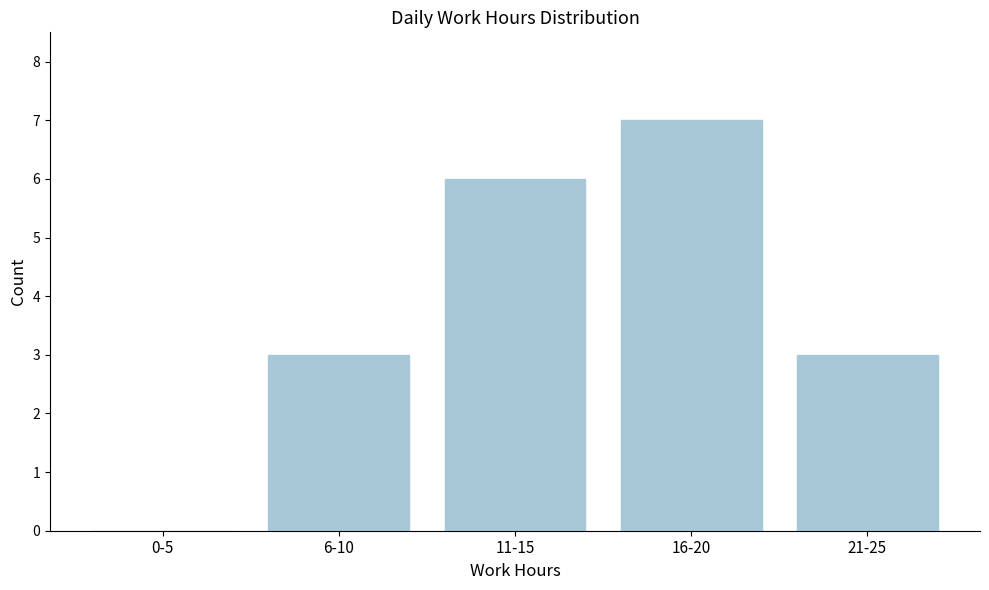

Reading left to right, what are all the values shown in this chart?

0-5=0	6-10=3	11-15=6	16-20=7	21-25=3